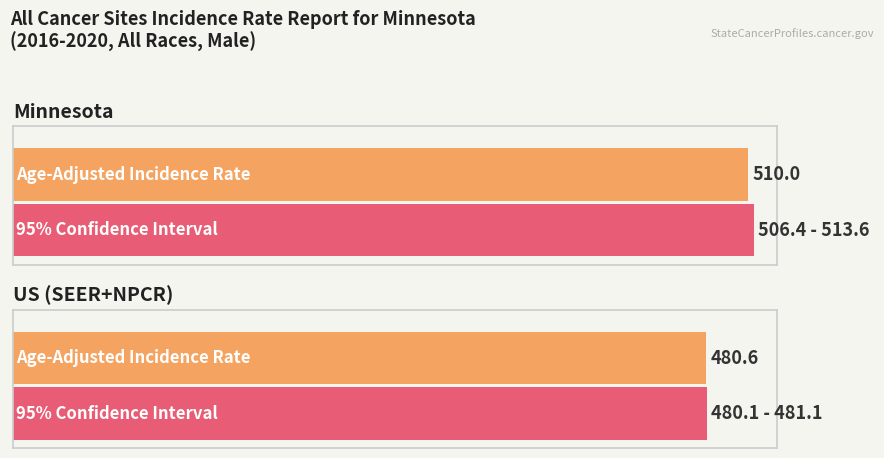

Reading left to right, transcribe all the data shown in this chart.

Age-Adjusted Incidence Rate: 510.0	480.6
Lower 95% CI: 506.4	480.1
Upper 95% CI: 513.6	481.1